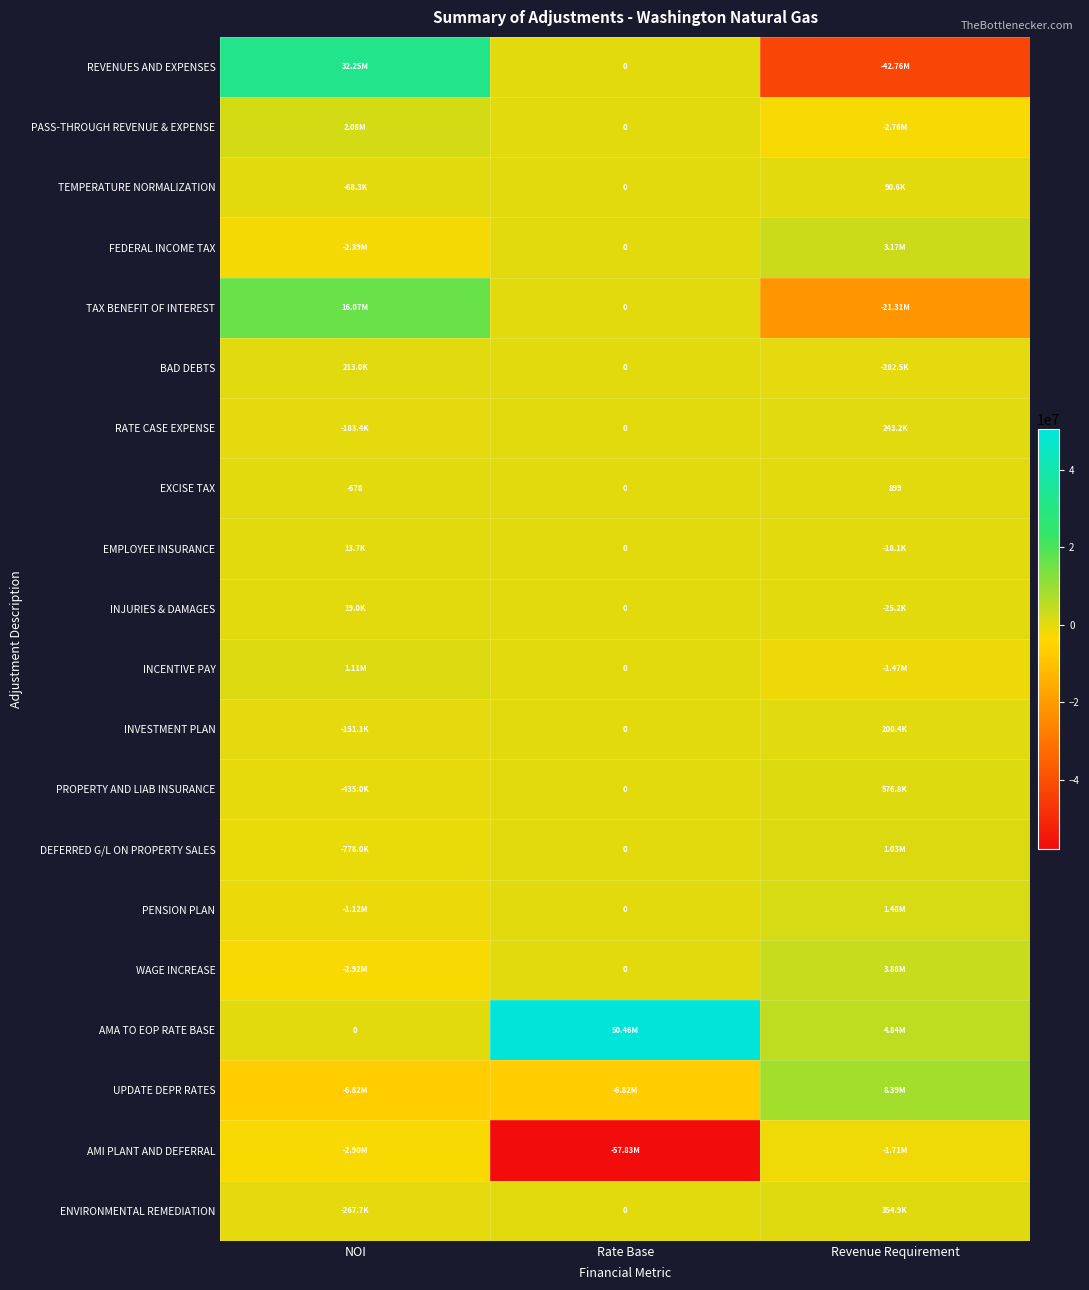

What is the sum of the AMI PLANT AND DEFERRAL values at Rate Base and NOI?

-60733709.2